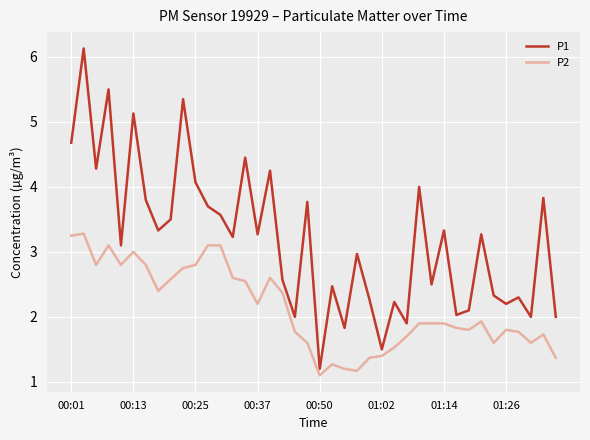

Which series has the largest total across all categories?

P1